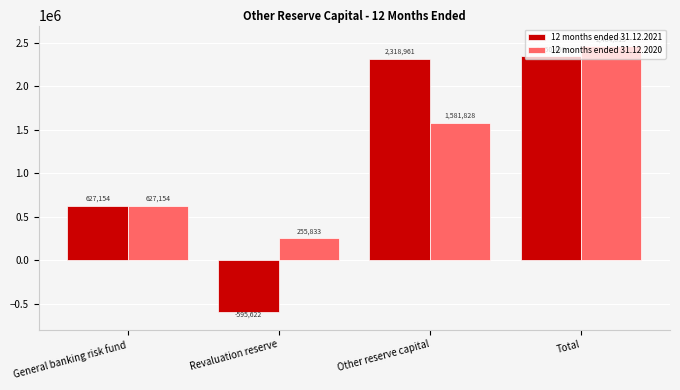

What is the total value across all series at General banking risk fund?

1254308